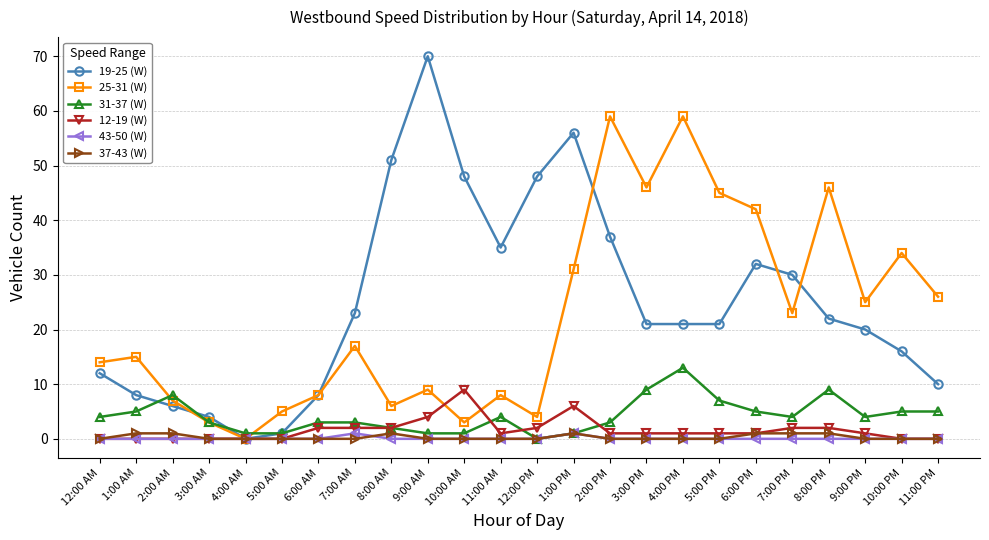

Reading left to right, extract all data points from this chart.

19-25 (W): 12	8	6	4	0	1	8	23	51	70	48	35	48	56	37	21	21	21	32	30	22	20	16	10
25-31 (W): 14	15	7	3	0	5	8	17	6	9	3	8	4	31	59	46	59	45	42	23	46	25	34	26
31-37 (W): 4	5	8	3	1	1	3	3	2	1	1	4	0	1	3	9	13	7	5	4	9	4	5	5
12-19 (W): 0	0	0	0	0	0	2	2	2	4	9	1	2	6	1	1	1	1	1	2	2	1	0	0
43-50 (W): 0	0	0	0	0	0	0	1	0	0	0	0	0	1	0	0	0	0	0	0	0	0	0	0
37-43 (W): 0	1	1	0	0	0	0	0	1	0	0	0	0	1	0	0	0	0	1	1	1	0	0	0